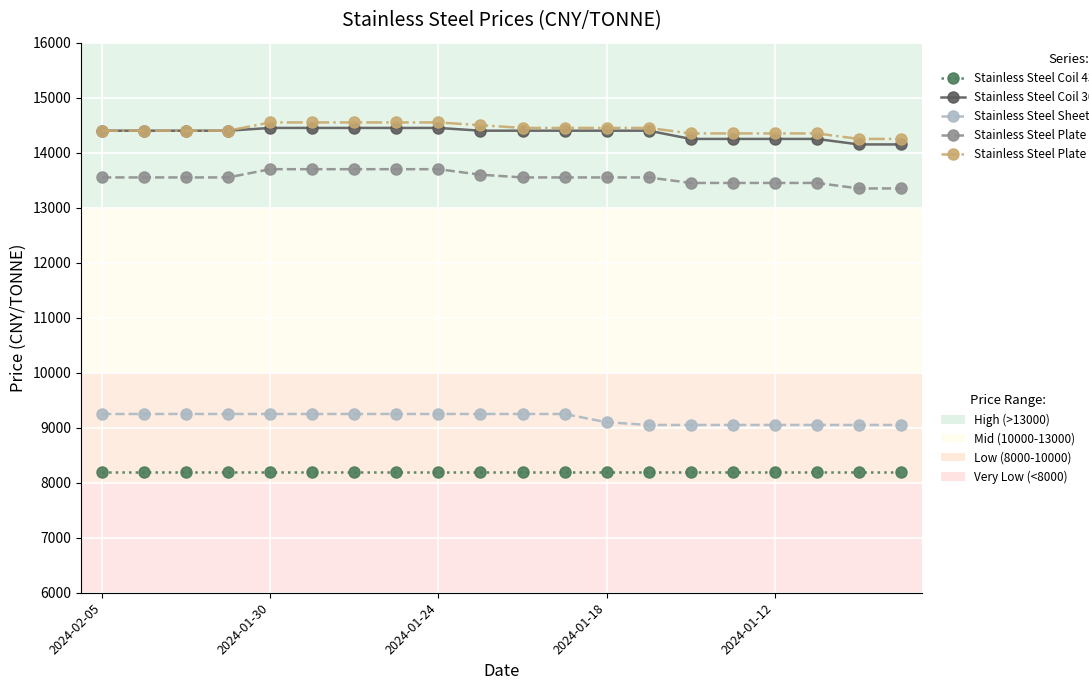

What is the minimum value shown in the chart?

8200